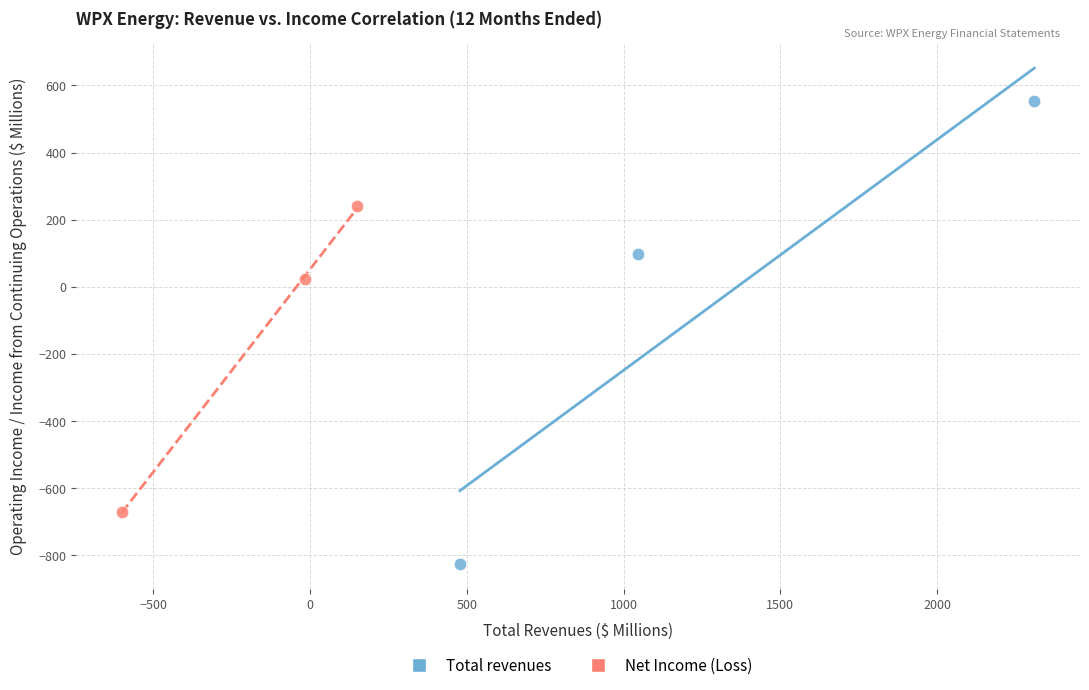

Which series has the widest spread of Y values?

Total revenues